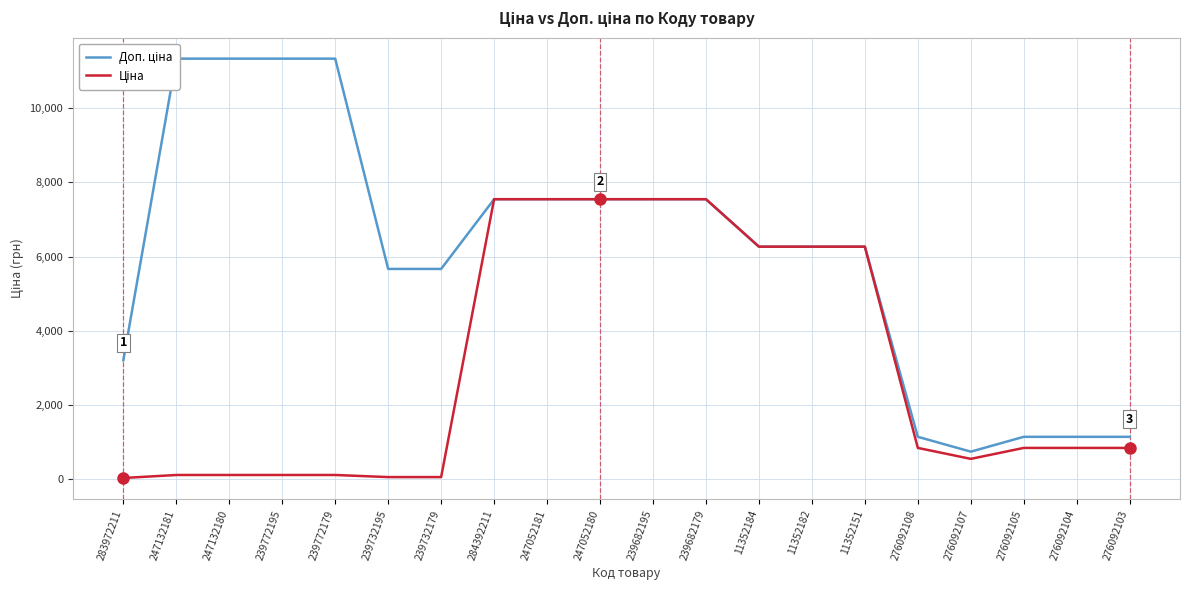

Which series has the largest total across all categories?

Доп. ціна